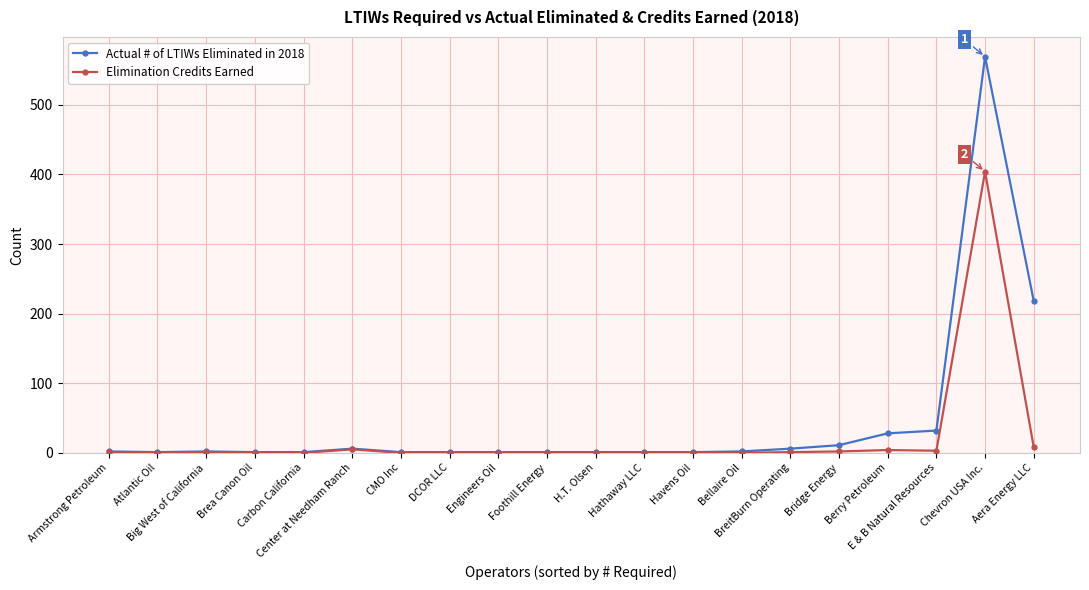

List the series in order of their peak value, lowest first.

Elimination Credits Earned, Actual # of LTIWs Eliminated in 2018